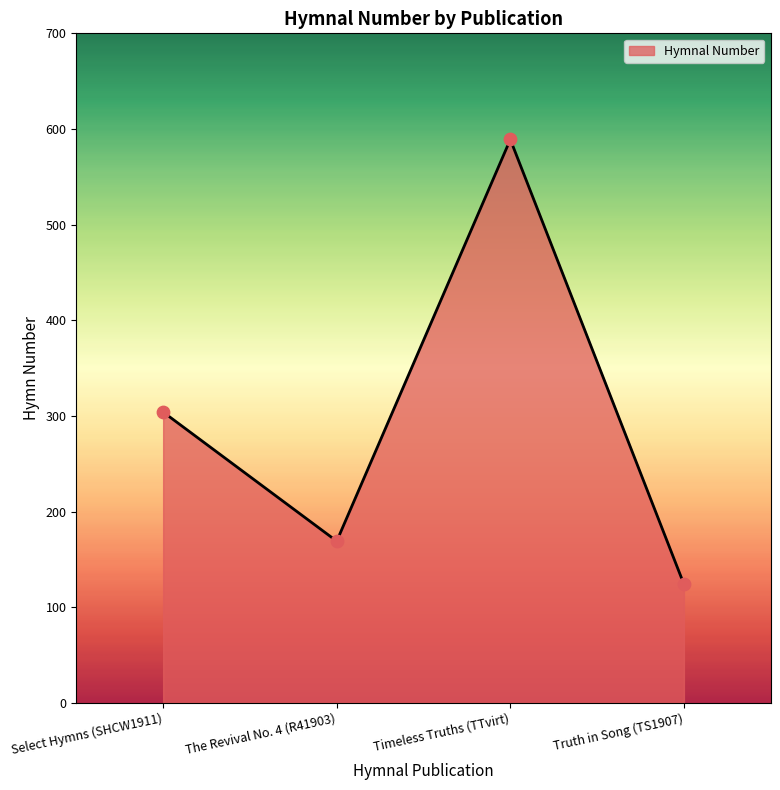

Between Truth in Song (TS1907) and The Revival No. 4 (R41903), which is larger?

The Revival No. 4 (R41903)